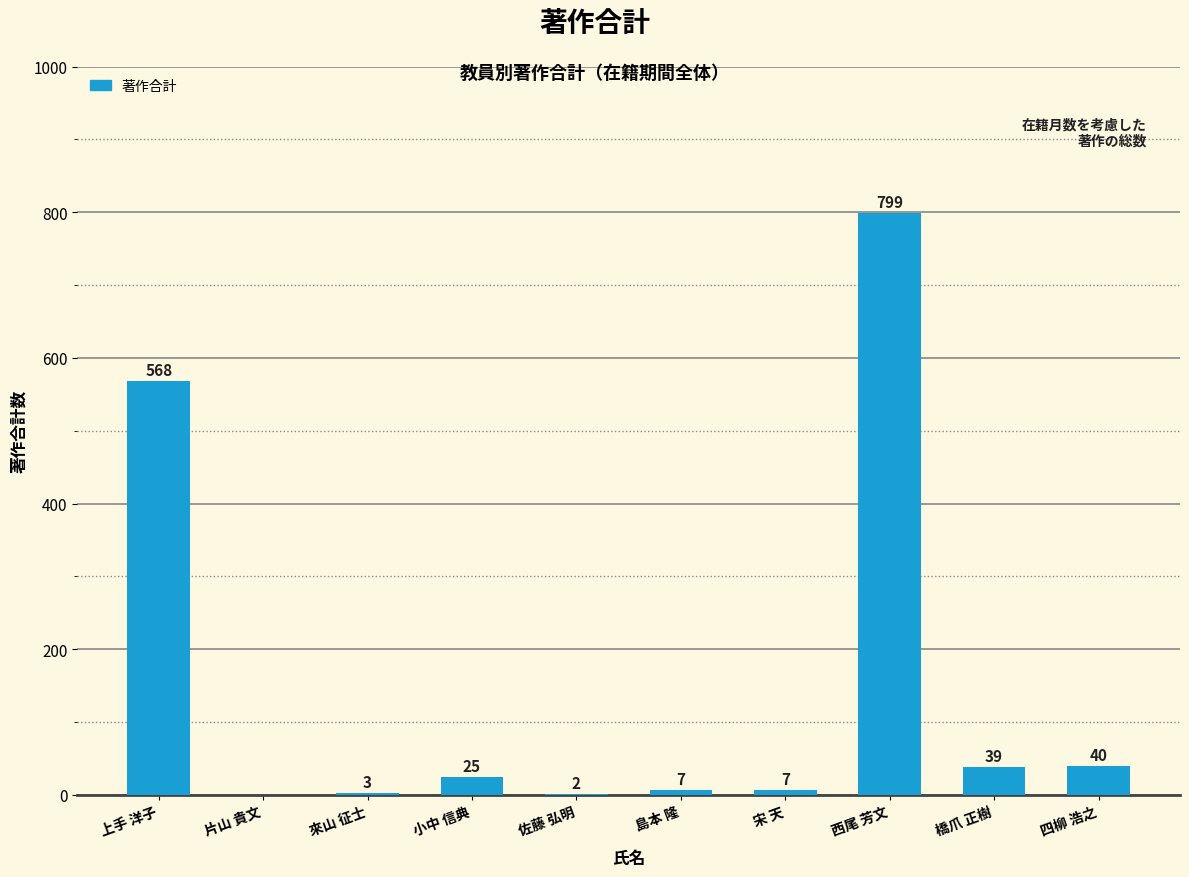

How many categories are shown in the chart?

10